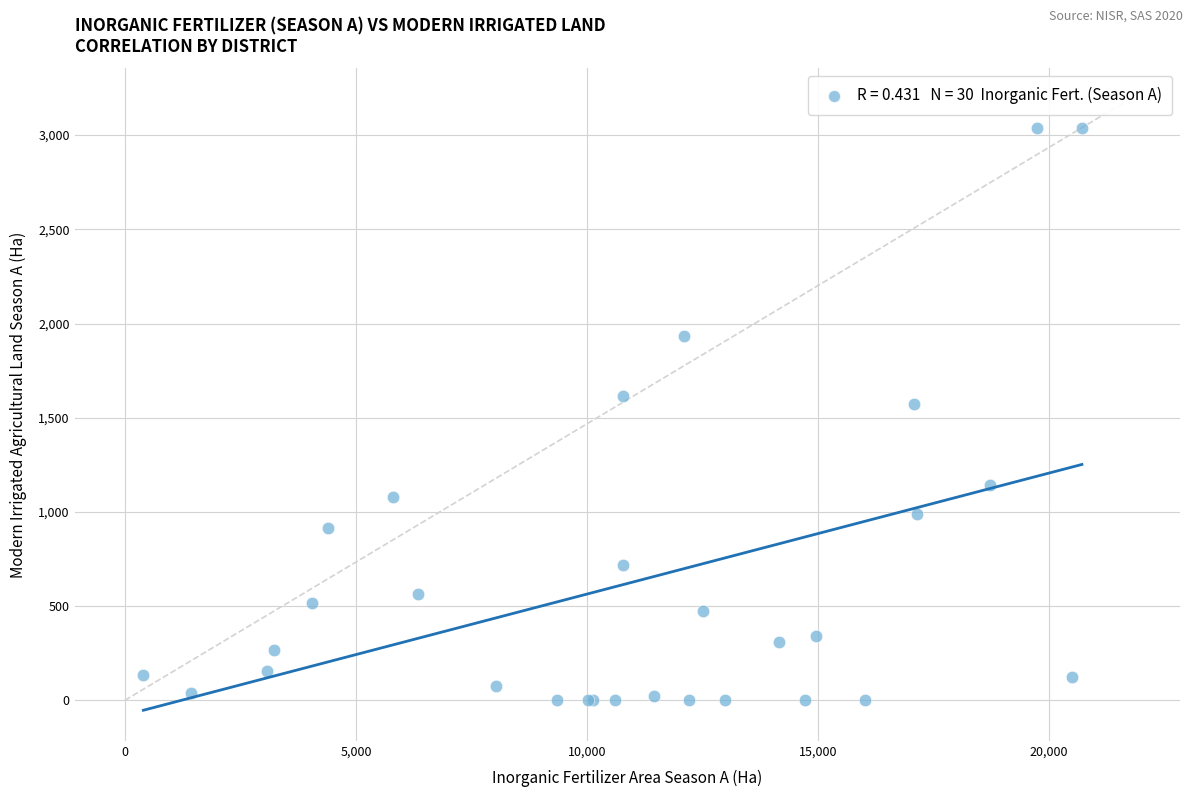

What Y value in the scatter plot is closest to 1519?

1572.1